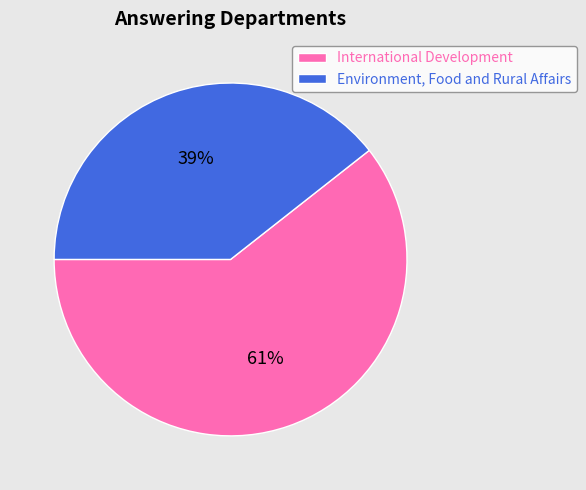

Rank the categories by value from highest to lowest.

International Development, Environment, Food and Rural Affairs